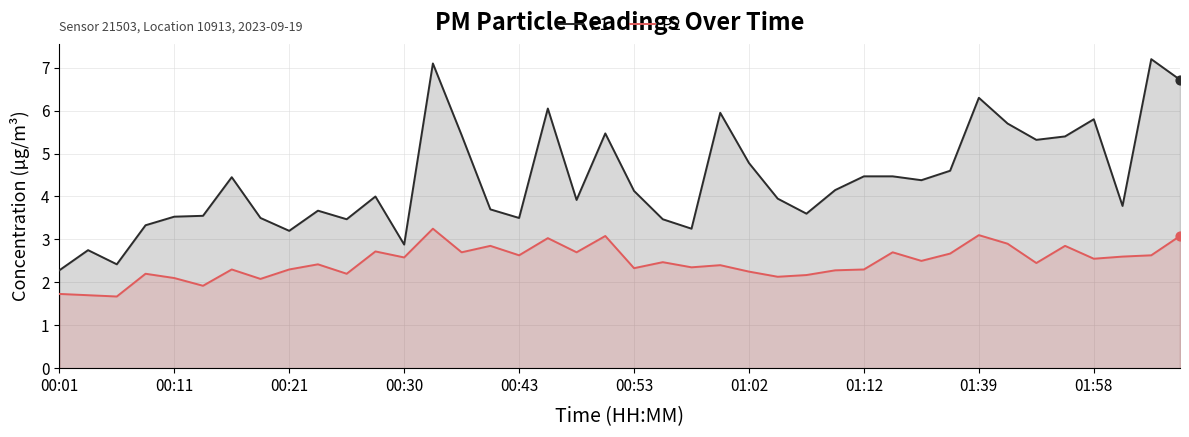

At how many categories does at least one series exceed 3?

36